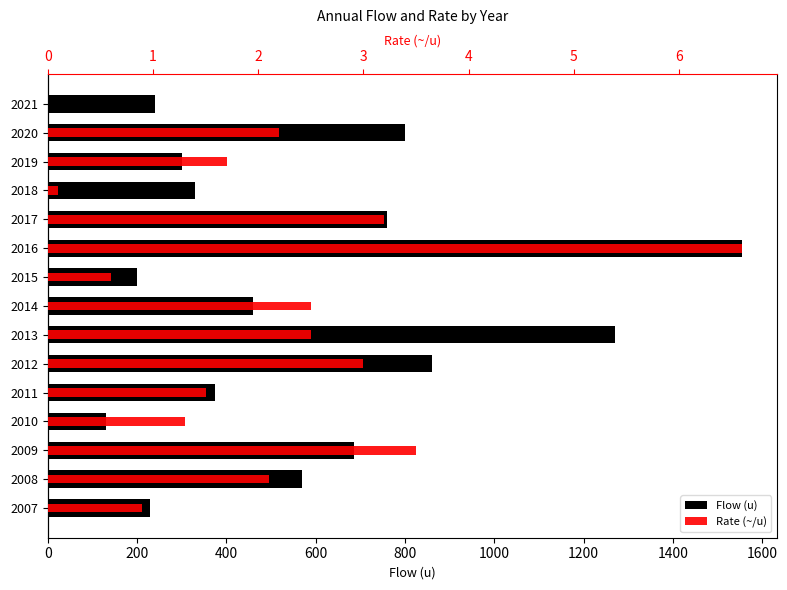

What is the difference between the maximum and minimum values in the Flow (u) series?

1425.0